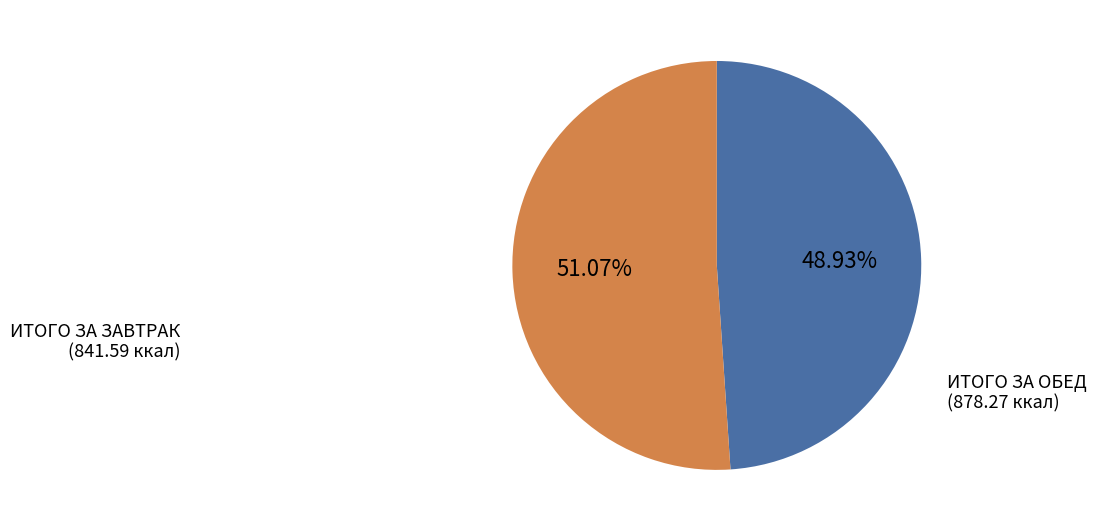

True or false: ИТОГО ЗА ОБЕД accounts for 51% of the total.

True